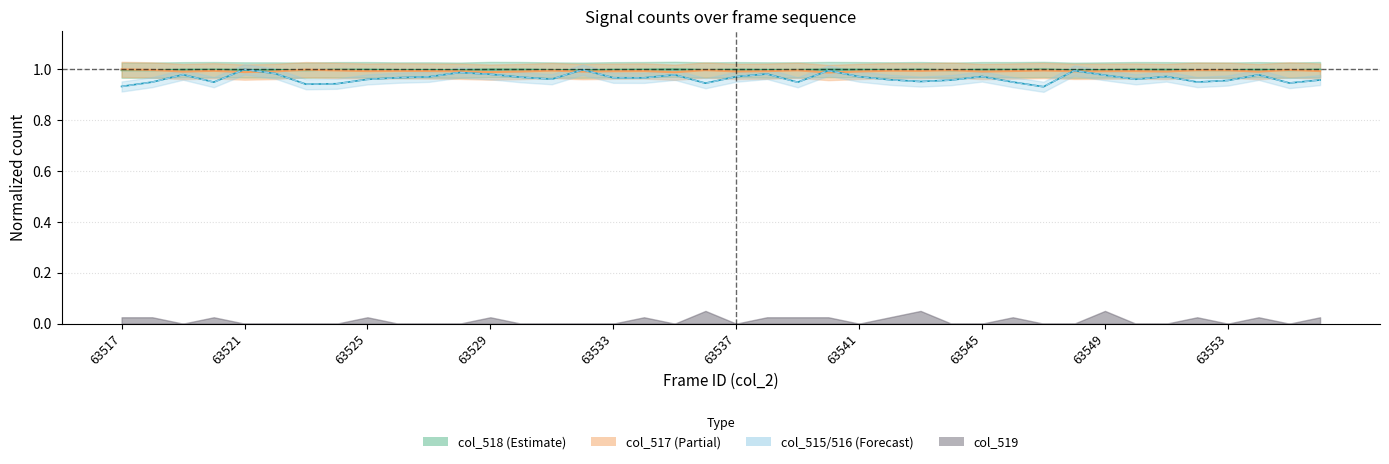

Which series has the widest spread of values?

col_515